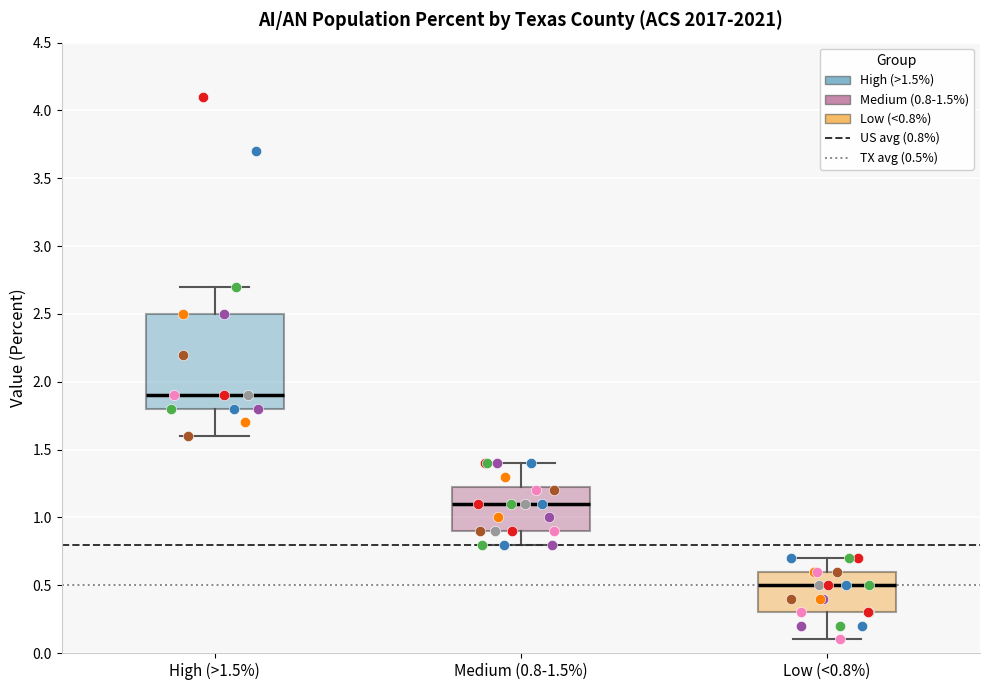

Comparing the boxes themselves (not the whiskers), which one is the tallest?

High (>1.5%)